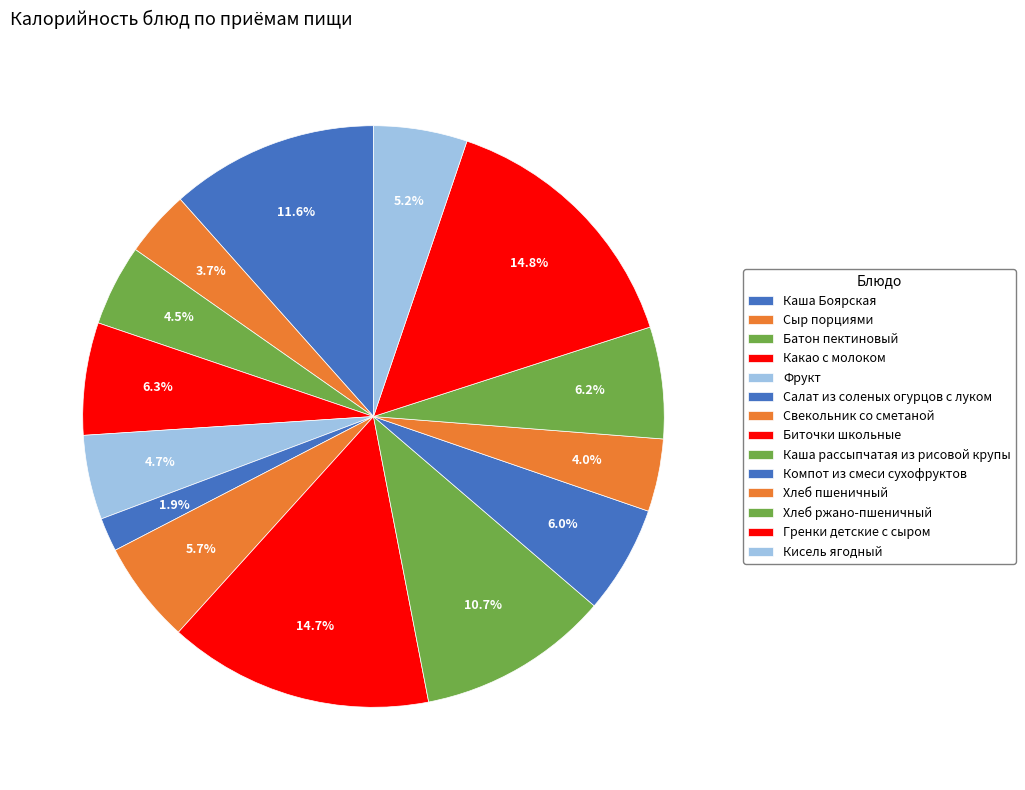

True or false: Хлеб пшеничный accounts for 4% of the total.

True